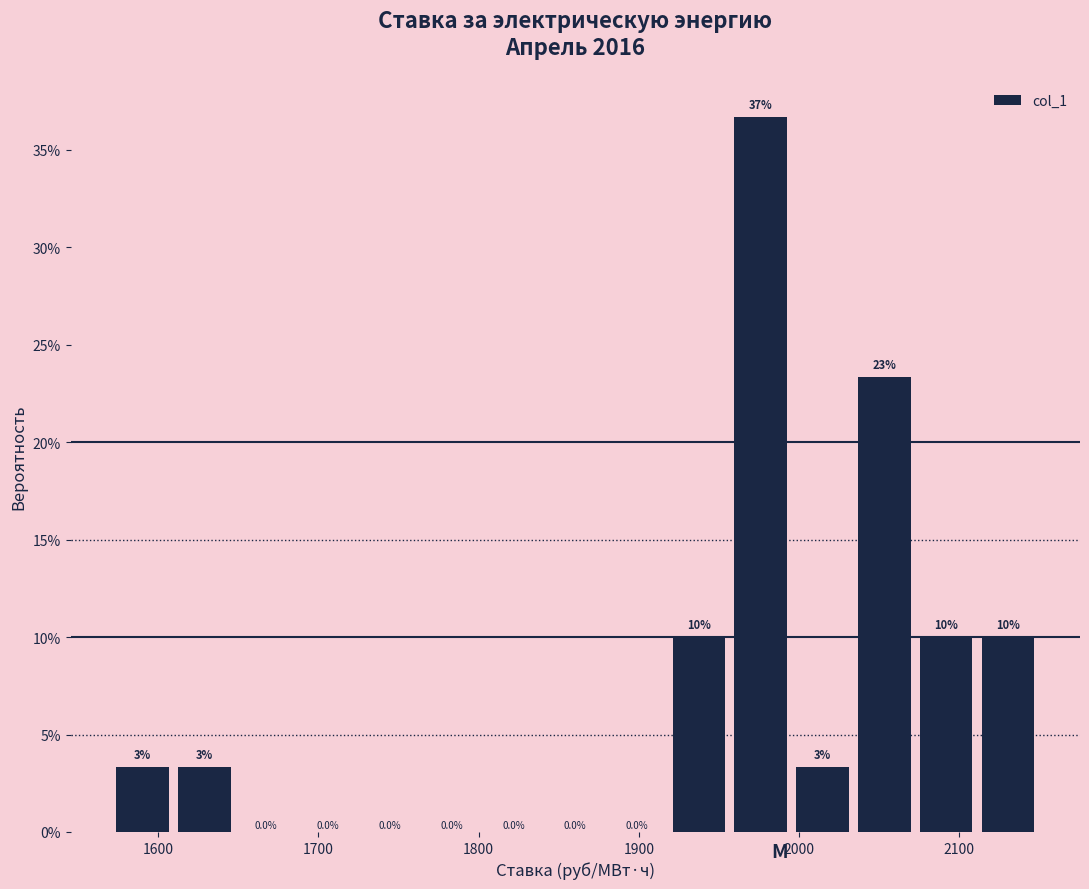

Read against the x-axis, roughly where is the centre of the tallest bar?

1980